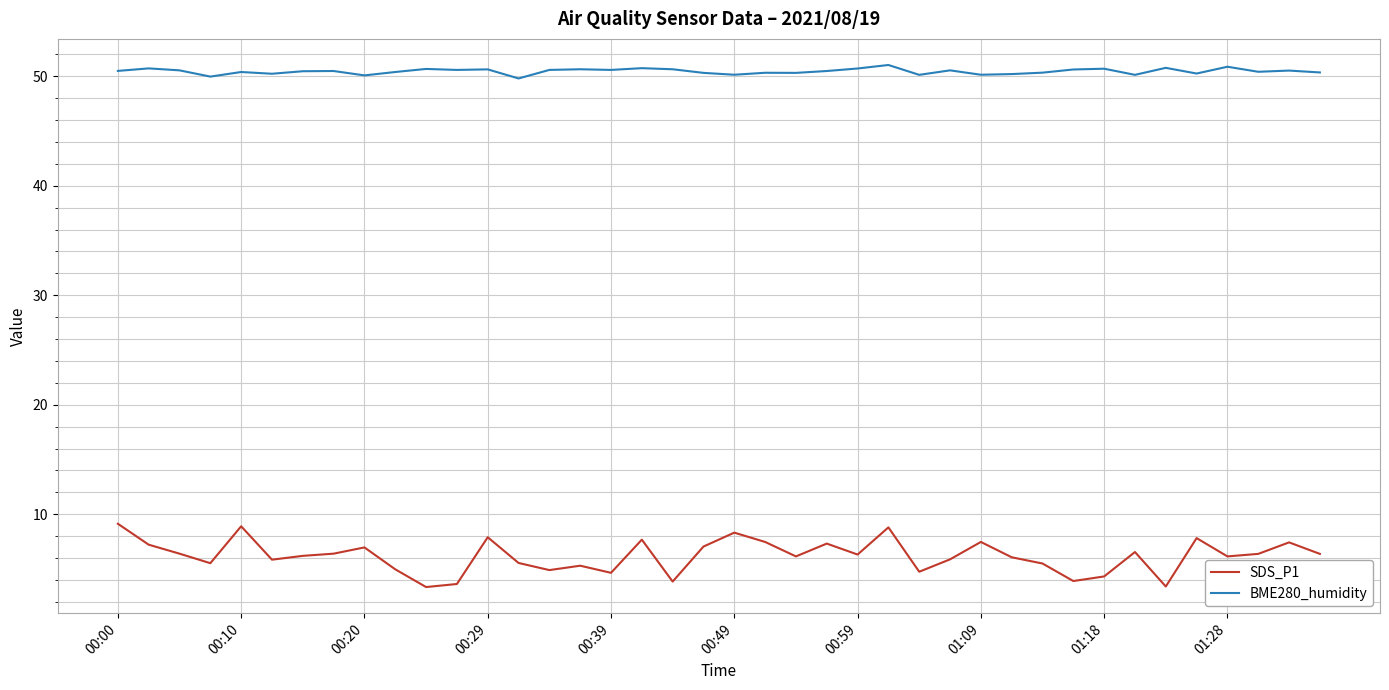

Which series has the largest total across all categories?

BME280_humidity